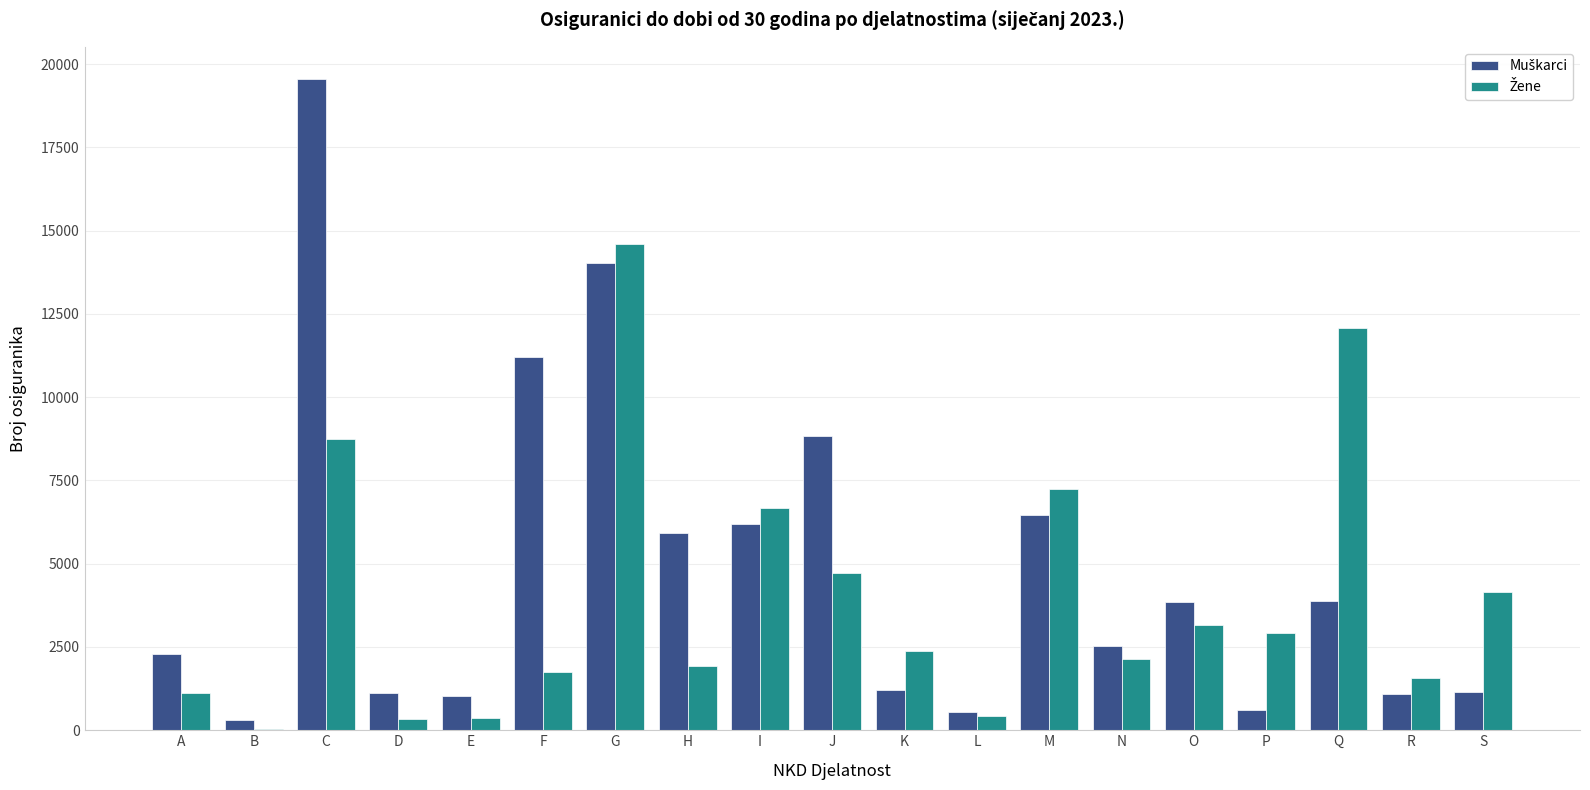

What is the total value across all series at S?

5297